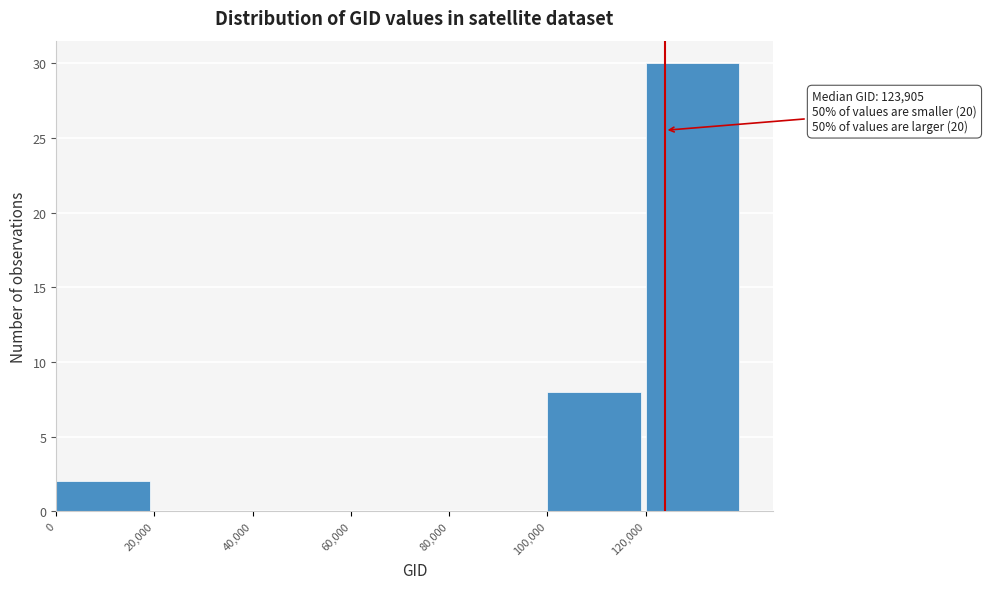

Which range on the x-axis has the tallest bar?

120000 to 140000